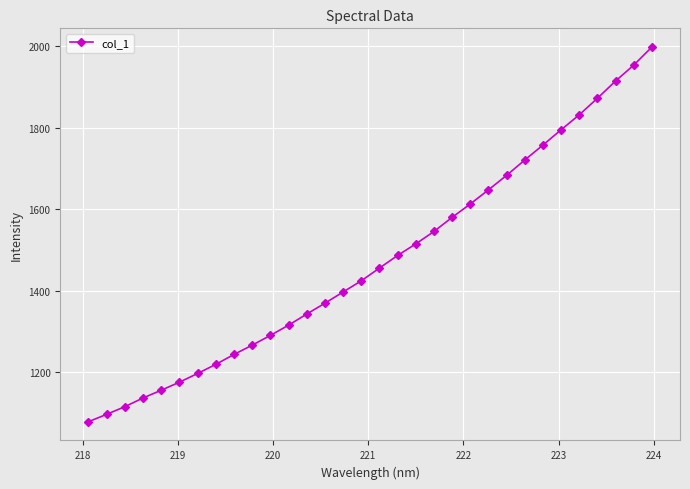

True or false: the data has more than 2 interior local peaks.

False